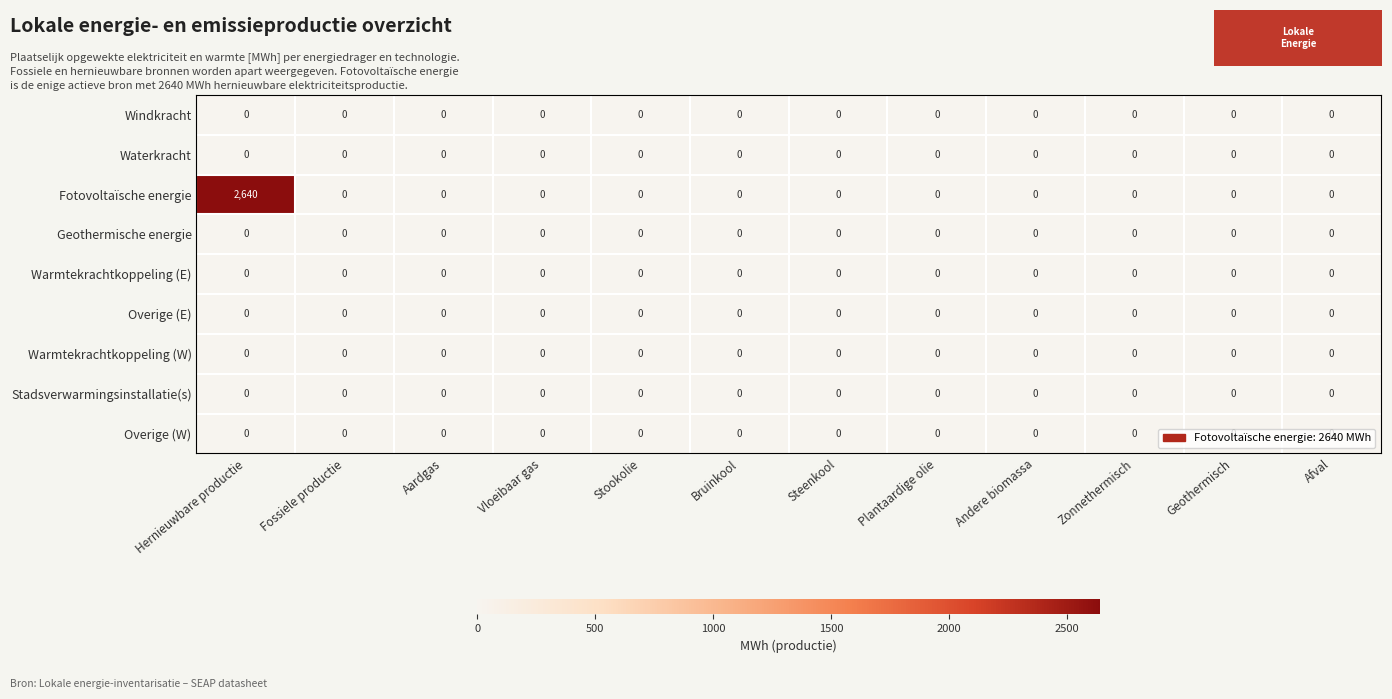

Which series has the largest total across all categories?

Fotovoltaïsche energie